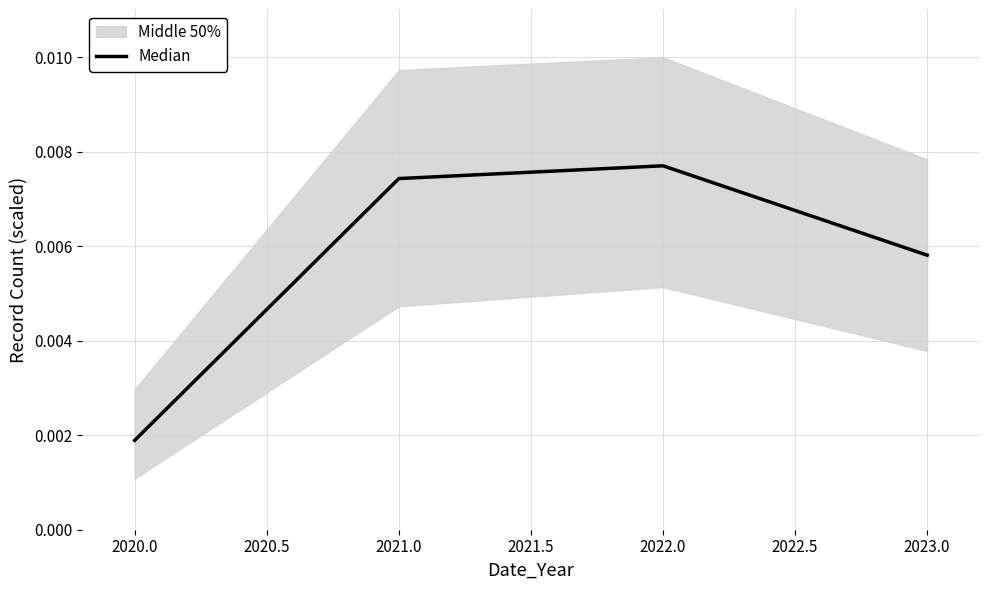

How many Median values are between 0 and 1?

4